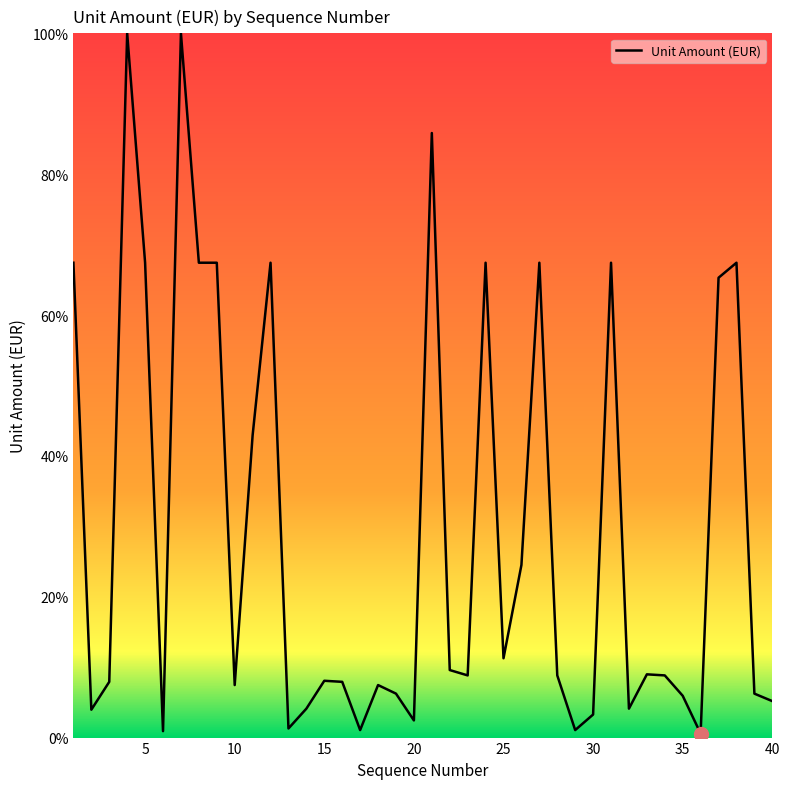

What is the greatest value displayed?

100.0